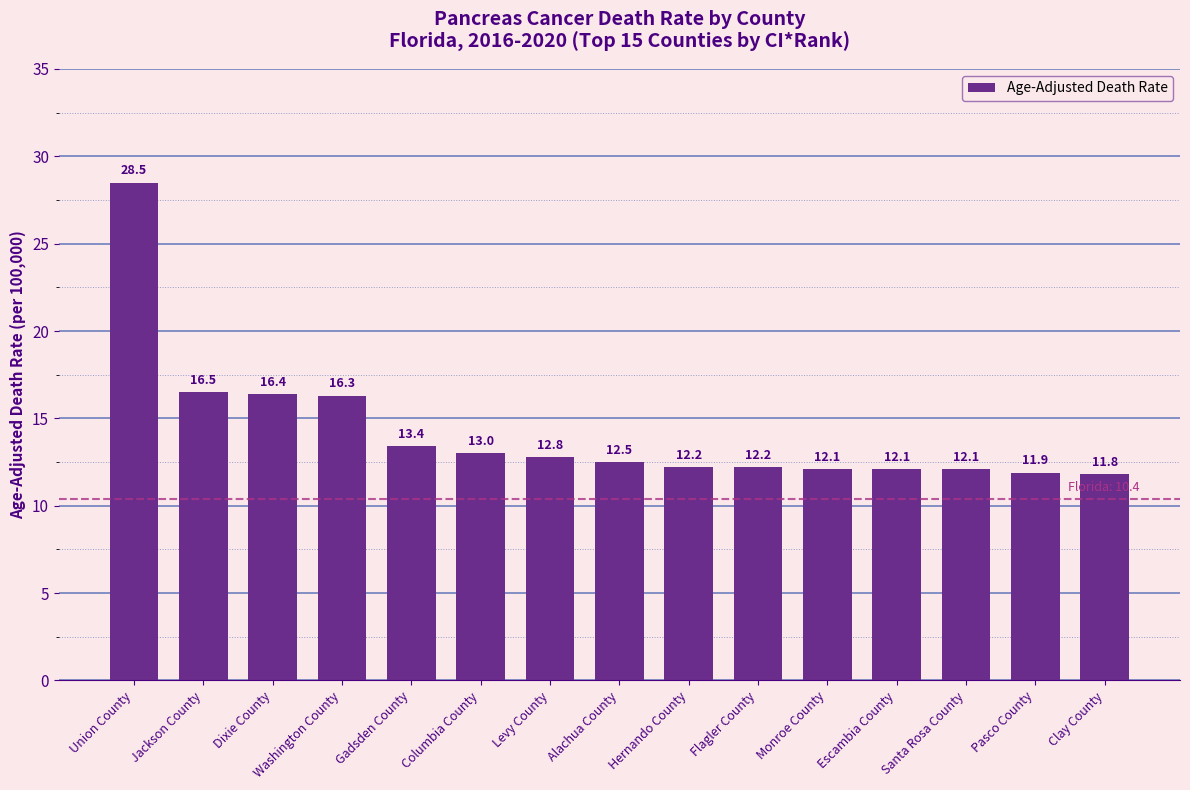

What is the ratio of the value at Levy County to the value at Clay County?

1.1